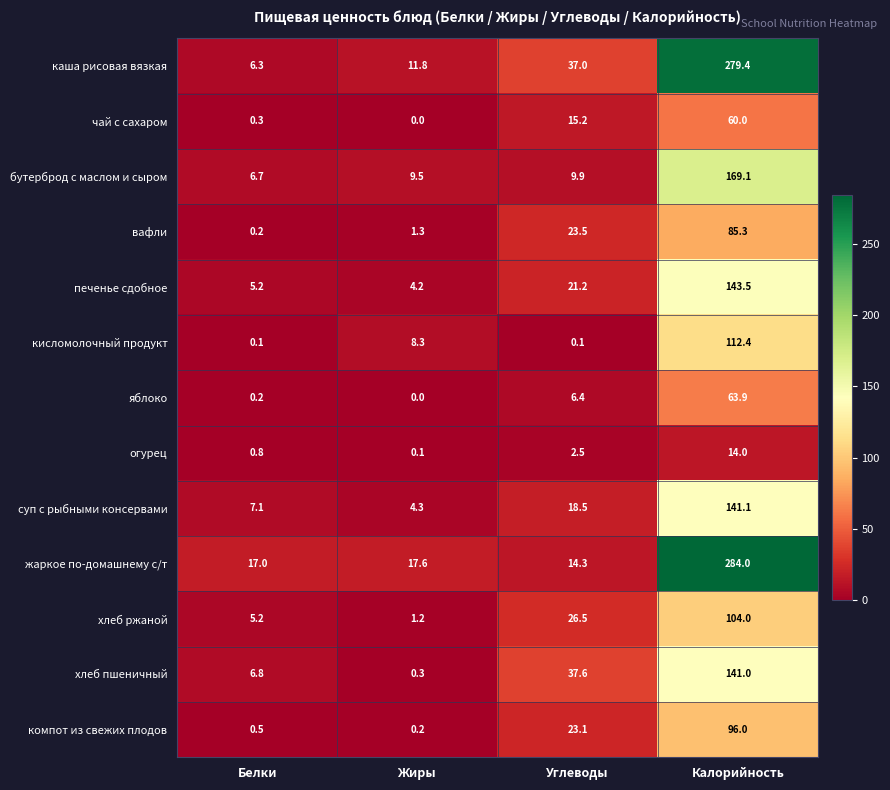

What is the difference between the maximum and second lowest values in the кисломолочный продукт series?

112.3